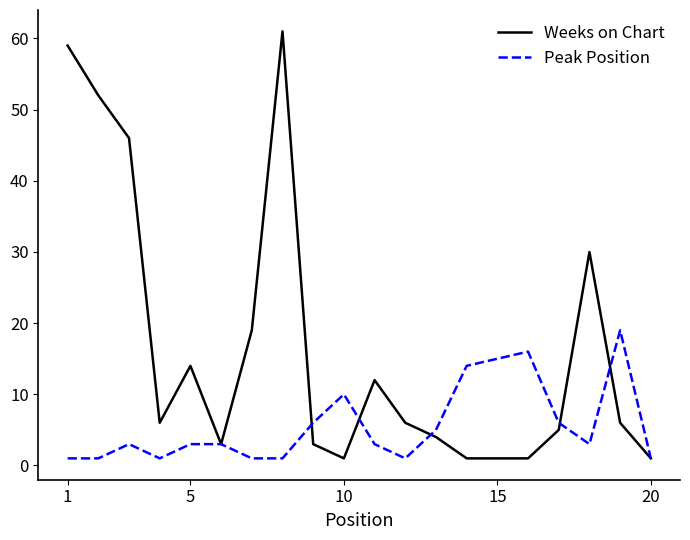

What are all the series names shown in the legend?

Weeks on Chart, Peak Position